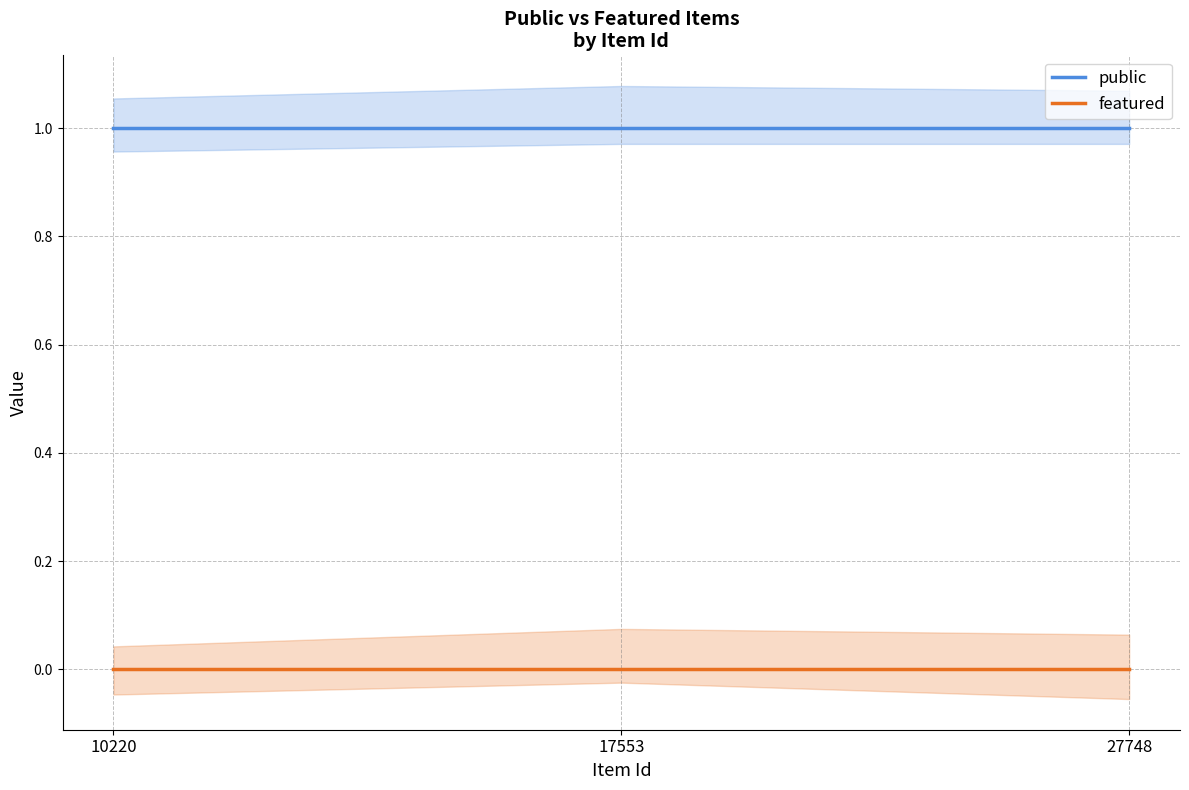

At 10220, list the series in order from smallest to largest.

featured, public